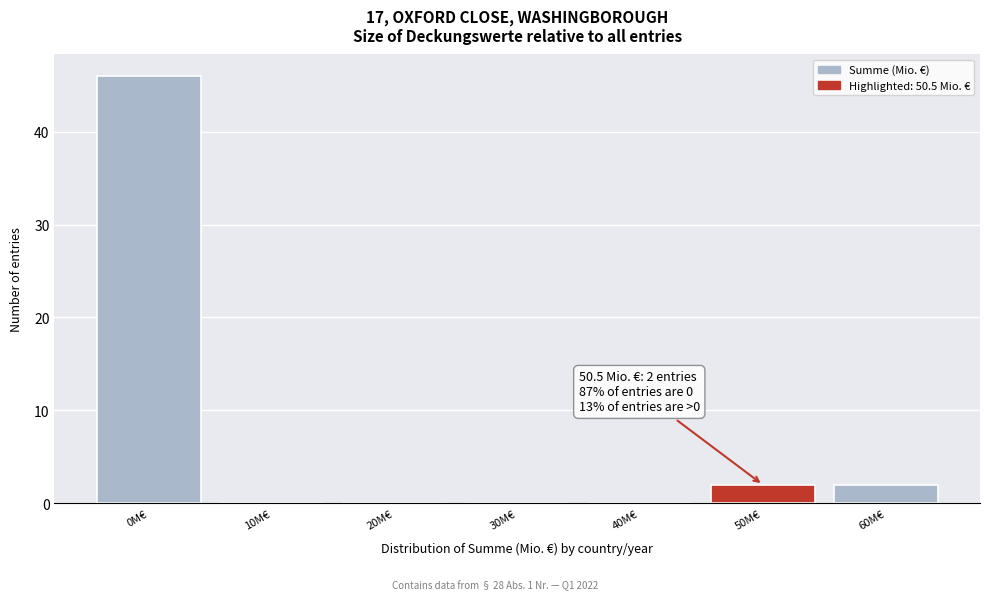

Reading left to right, transcribe all the data shown in this chart.

0M€=46	10M€=0	20M€=0	30M€=0	40M€=0	50M€=2	60M€=2